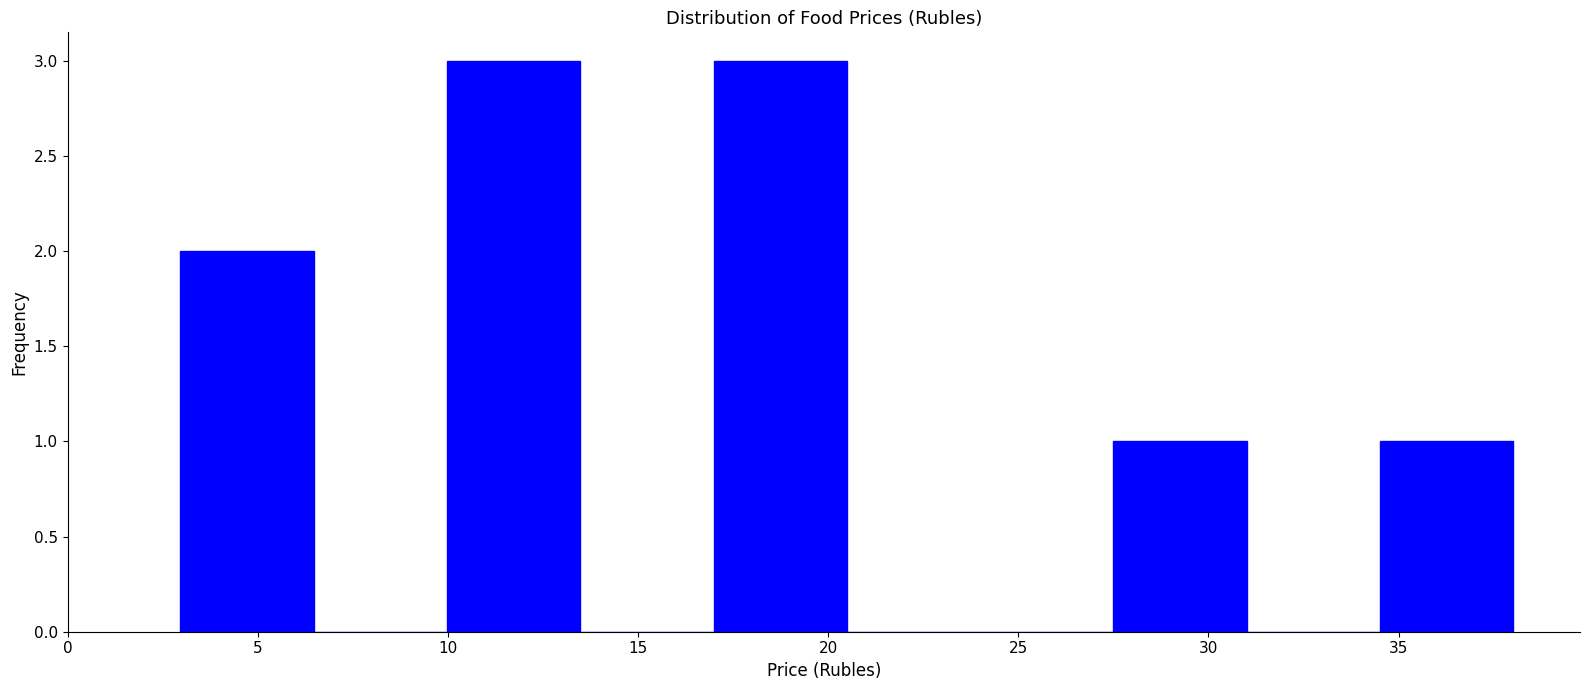

Reading left to right, list every bar in this chart as the range it spans on the x-axis followed by its height. Neither the bar edges nor the heights are printed on the chart, so give them approximately, as read against the axes.

3.0 to 6.5: 2
6.5 to 10.0: 0
10.0 to 13.5: 3
13.5 to 17.0: 0
17.0 to 20.5: 3
20.5 to 24.0: 0
24.0 to 27.5: 0
27.5 to 31.0: 1
31.0 to 34.5: 0
34.5 to 38.0: 1